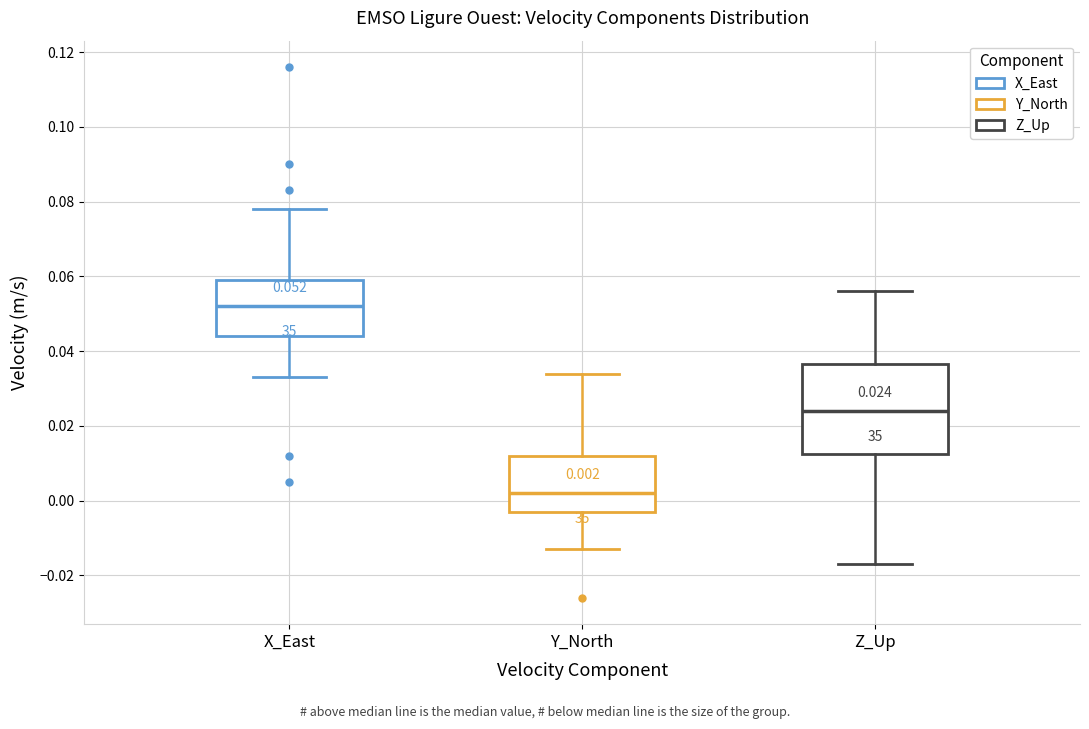

Comparing the boxes themselves (not the whiskers), which one is the tallest?

Z_Up